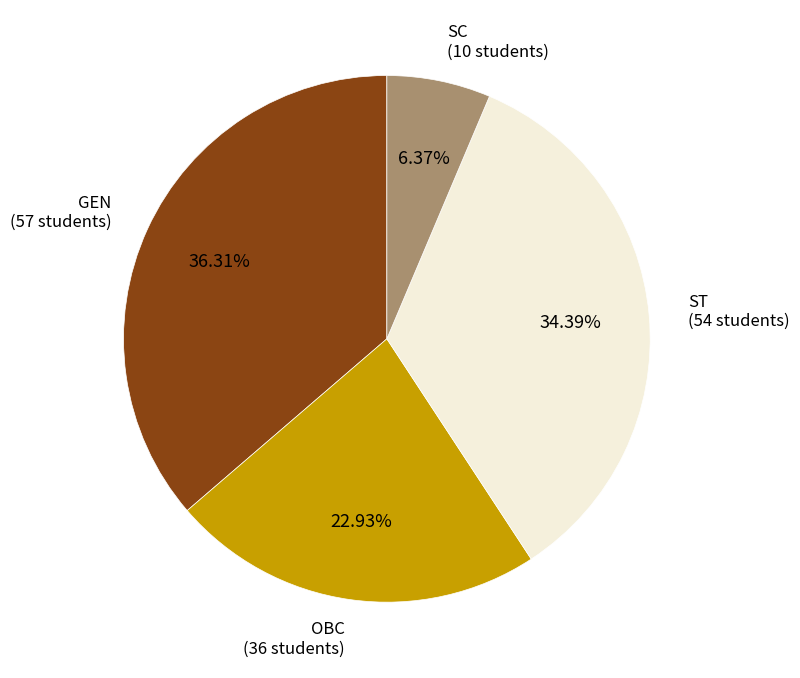

Is there any slice that represents more than half of the pie?

No